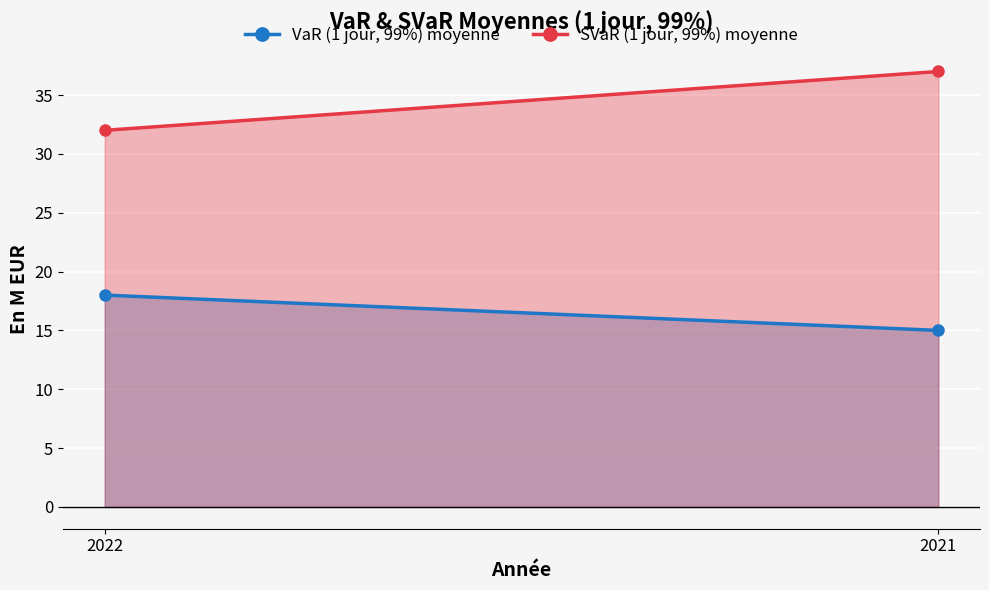

Read the SVaR (1 jour, 99%) moyenne value at 2021.

37